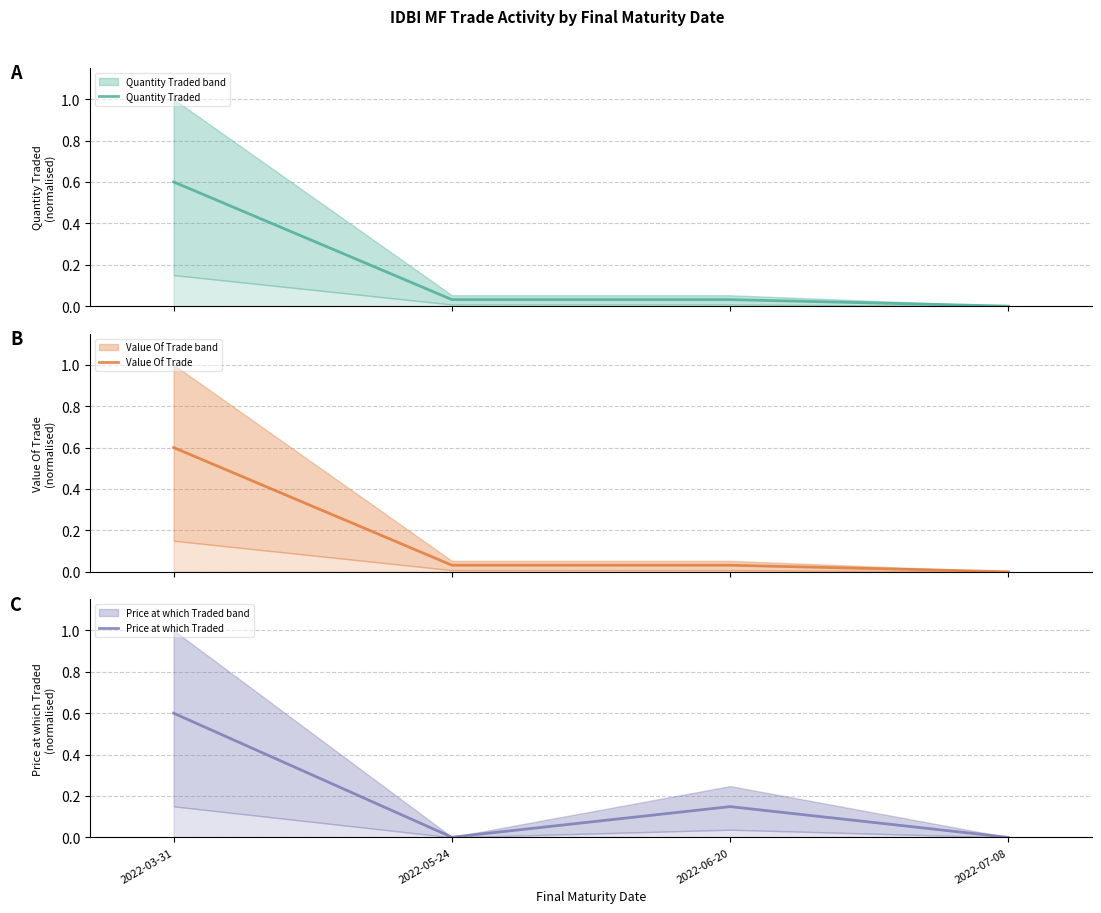

How many lines are shown in the chart?

3